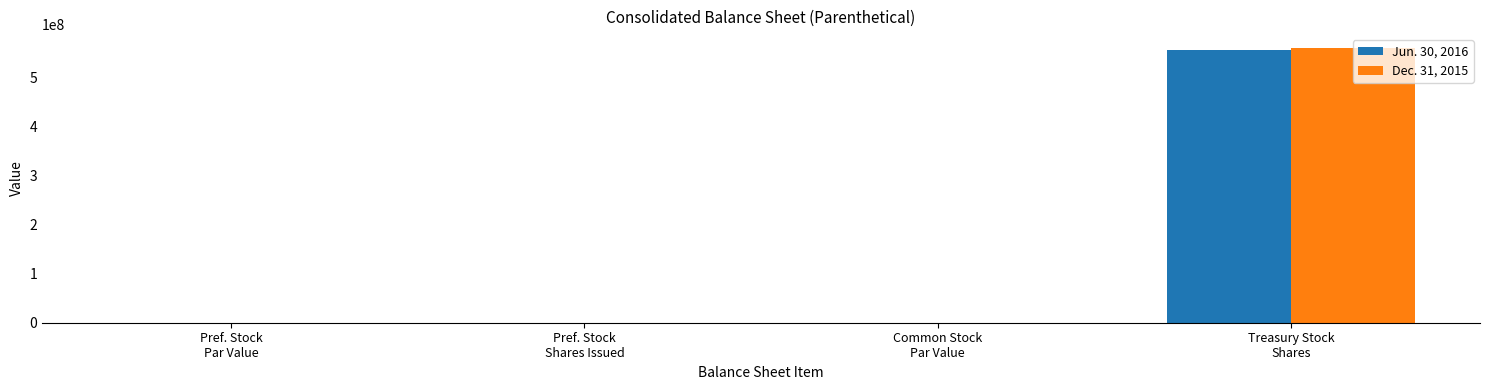

What is the total value across all series at Pref. Stock
Par Value?

2.0